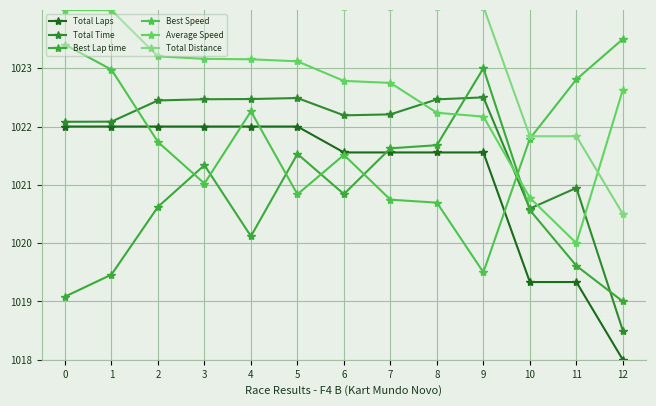

At how many categories does at least one series exceed 1020?

13